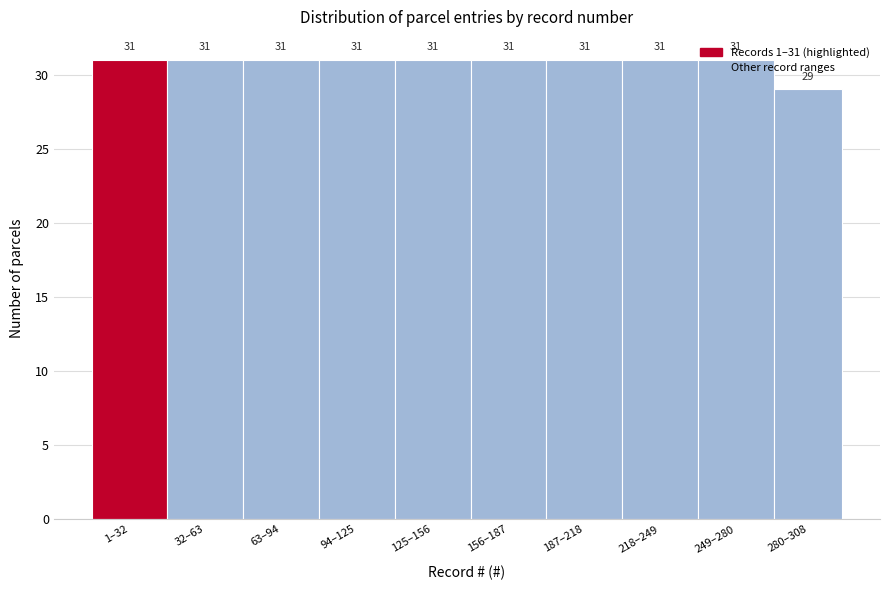

What is the label of the 1st bar from the left?

1–32